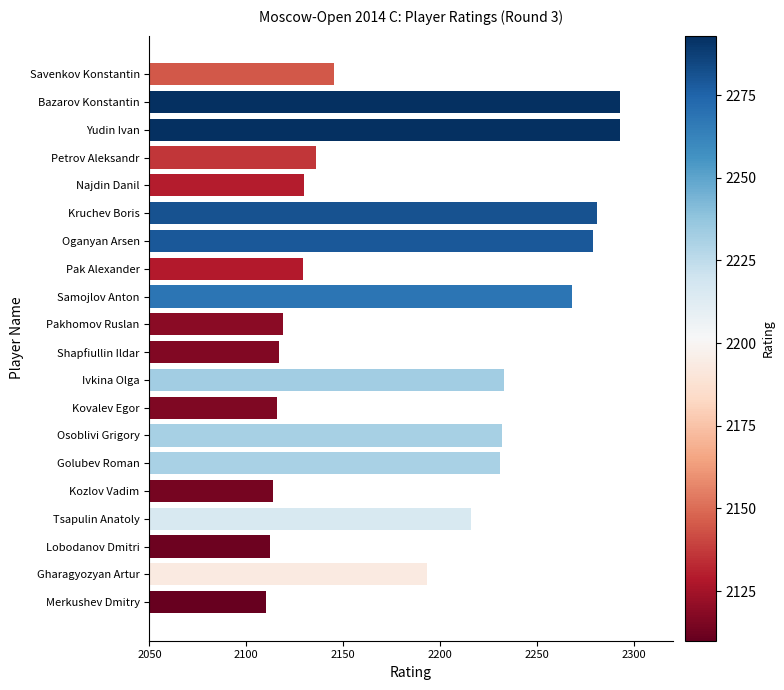

How many distinct data groups are displayed?

1